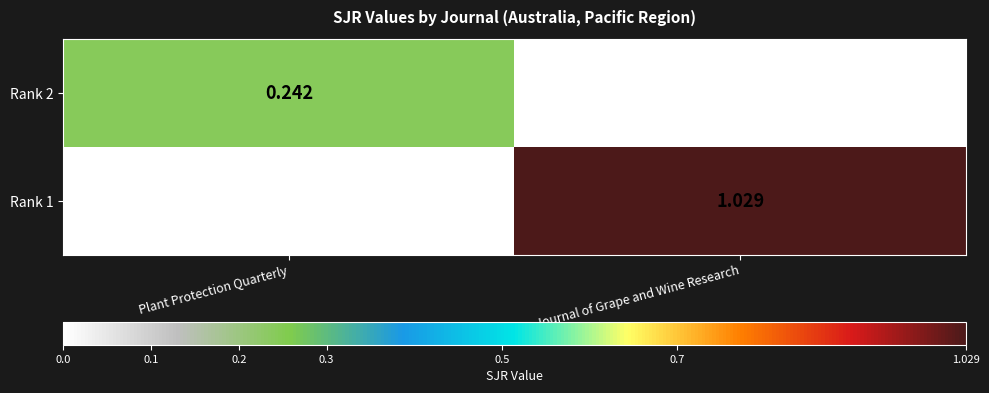

What is the difference between the maximum and minimum values in the Rank 2 series?

0.2